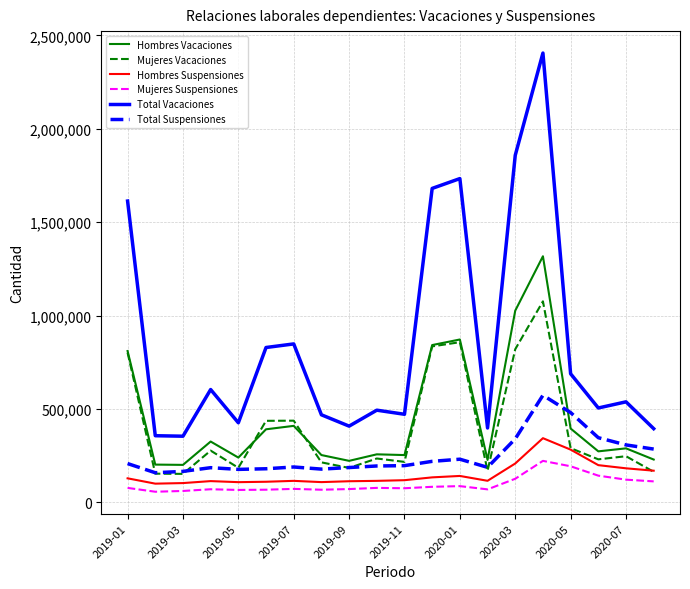

True or false: Total Vacaciones and Mujeres Suspensiones cross at least once.

False